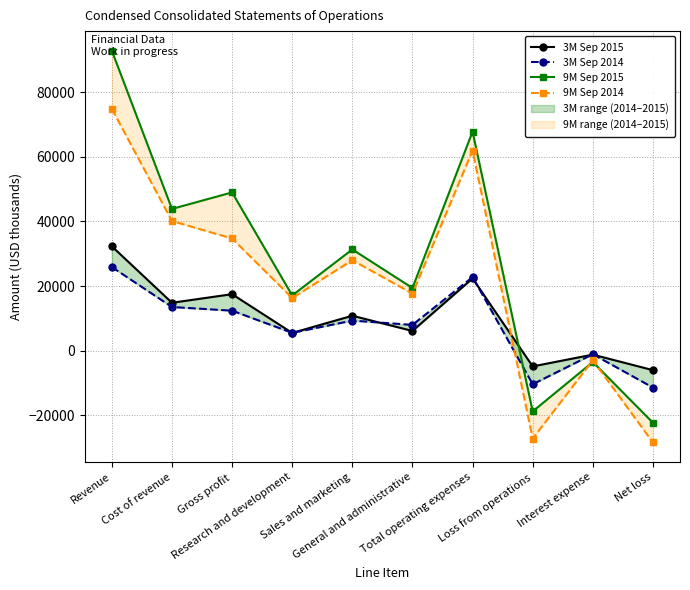

Which has a higher value, Sales and marketing or Revenue?

Revenue